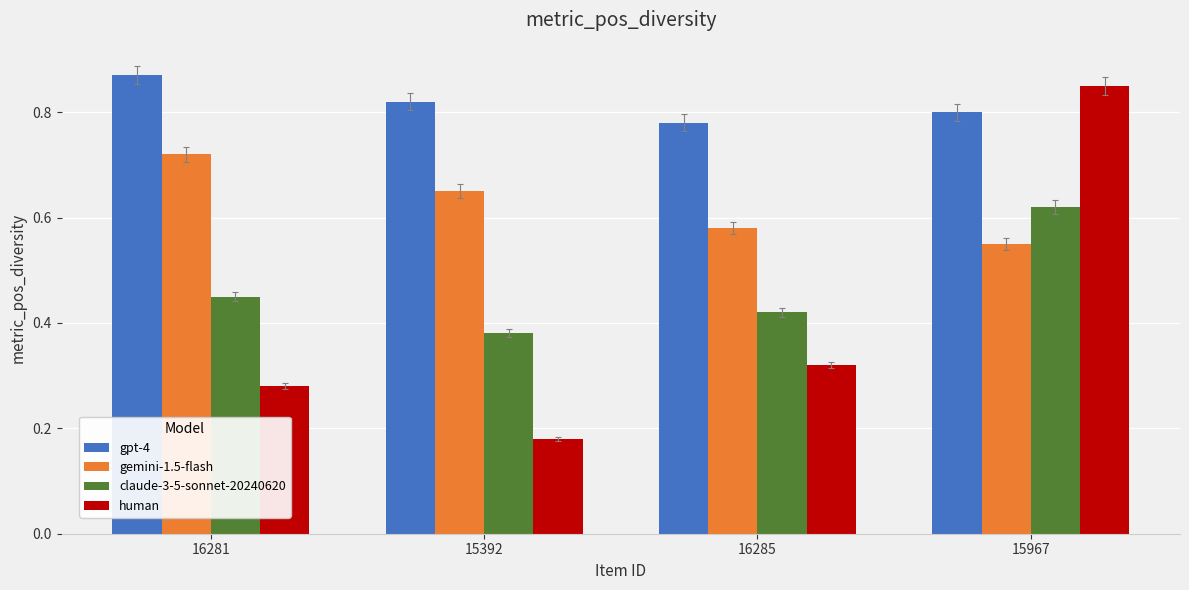

At 16281, list the series in order from largest to smallest.

gpt-4, gemini-1.5-flash, claude-3-5-sonnet-20240620, human